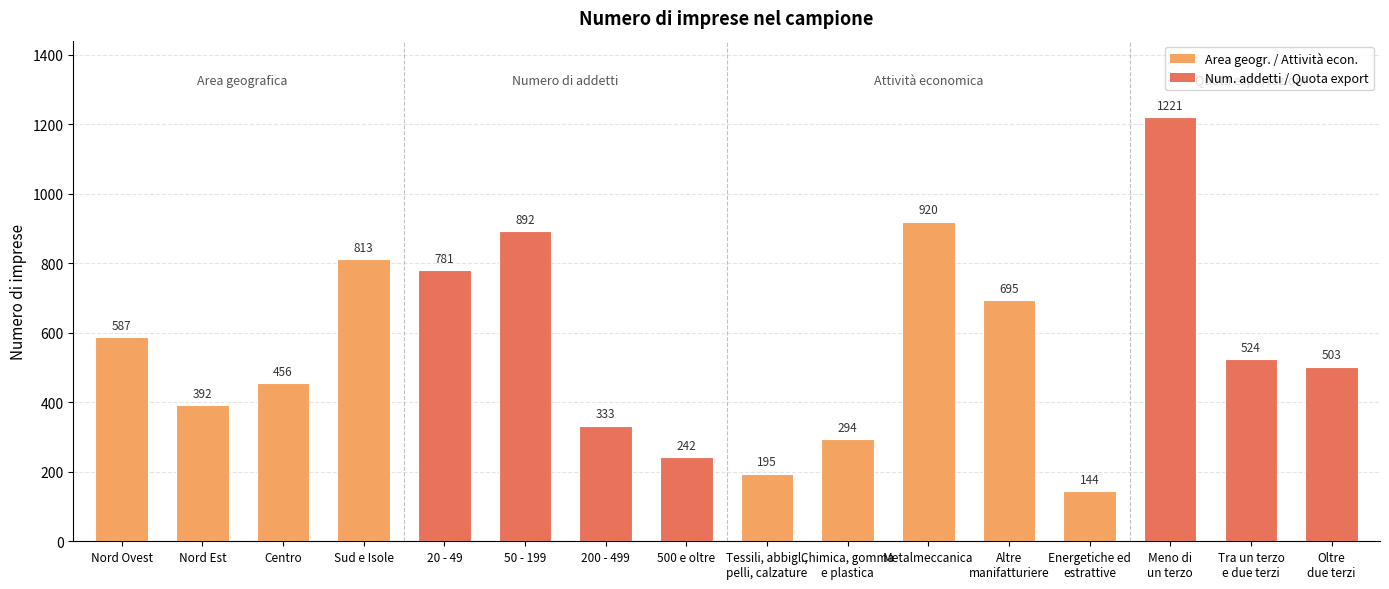

The value at Oltre
due terzi is 503. True or false?

True